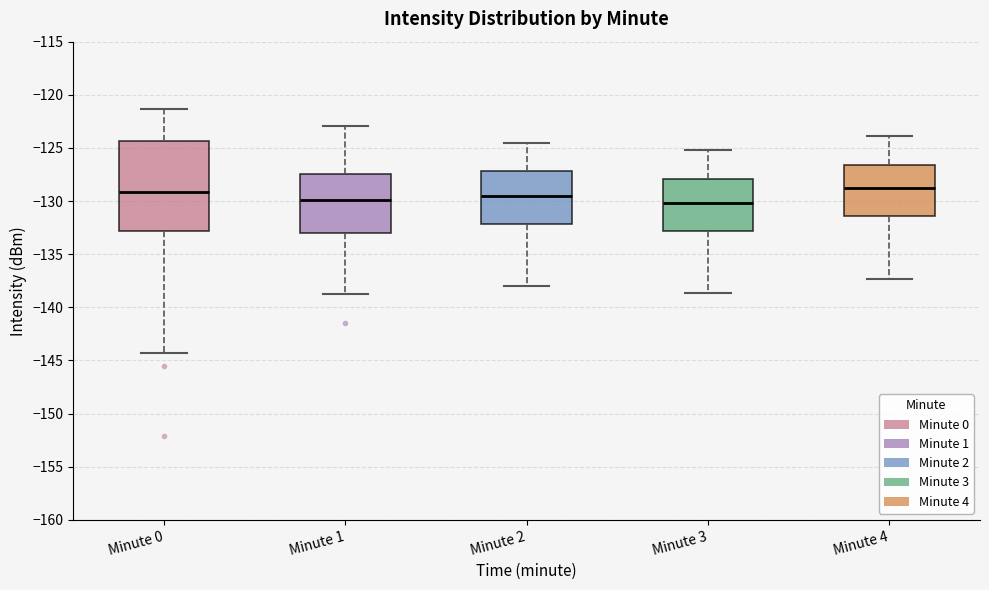

Reading left to right, transcribe this box plot: for each box, give where its median line is, the range the box spans, and where its two whiskers end, as read against the y-axis. The values are not printed on the chart, so give them approximately, as read against the axis.

Minute 0: median -129.0, box -133.0 to -124.5, whiskers -144.5 to -121.5
Minute 1: median -130.0, box -133.0 to -127.5, whiskers -139.0 to -123.0
Minute 2: median -129.5, box -132.0 to -127.0, whiskers -138.0 to -124.5
Minute 3: median -130.0, box -133.0 to -128.0, whiskers -138.5 to -125.0
Minute 4: median -128.5, box -131.5 to -126.5, whiskers -137.5 to -124.0